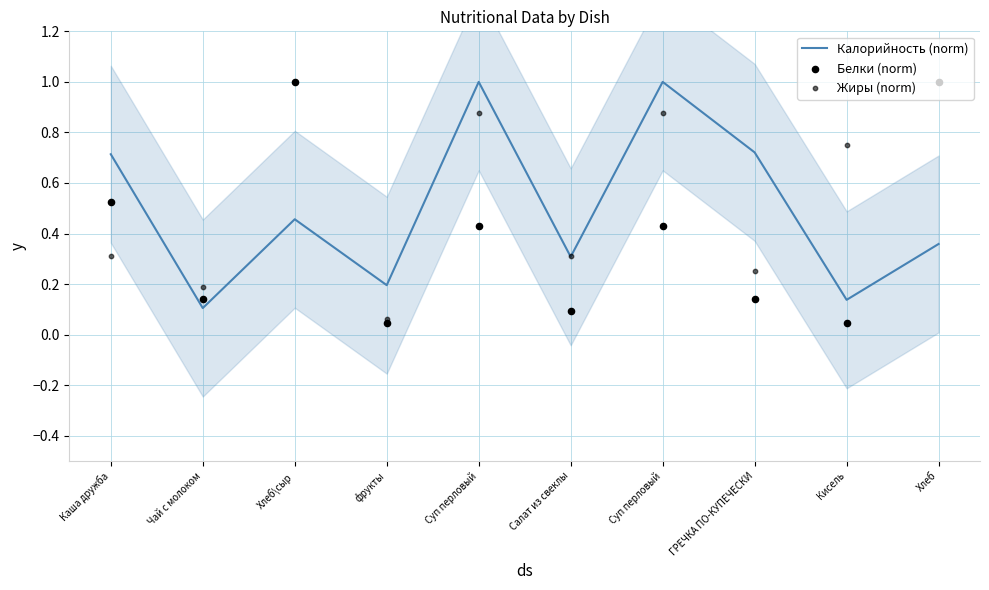

At how many categories does at least one series exceed 0?

10